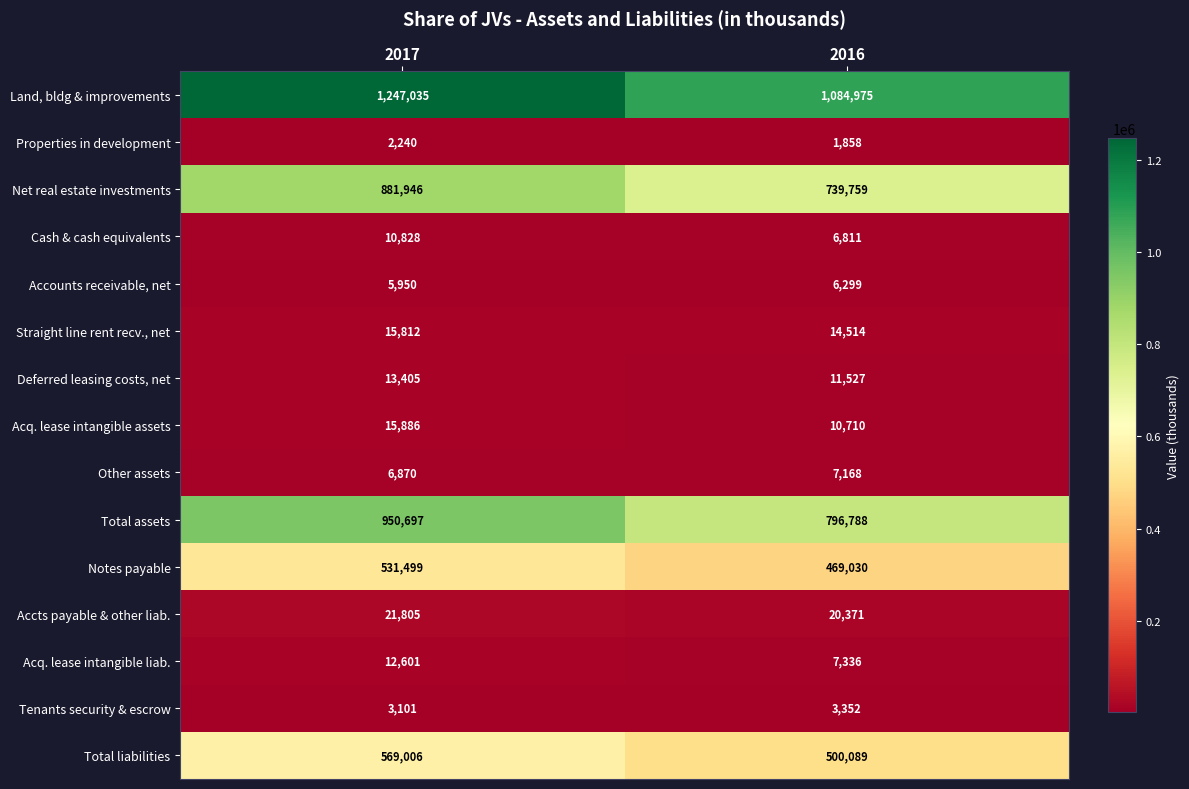

Where is Other assets nearest to the value 7019?

2017